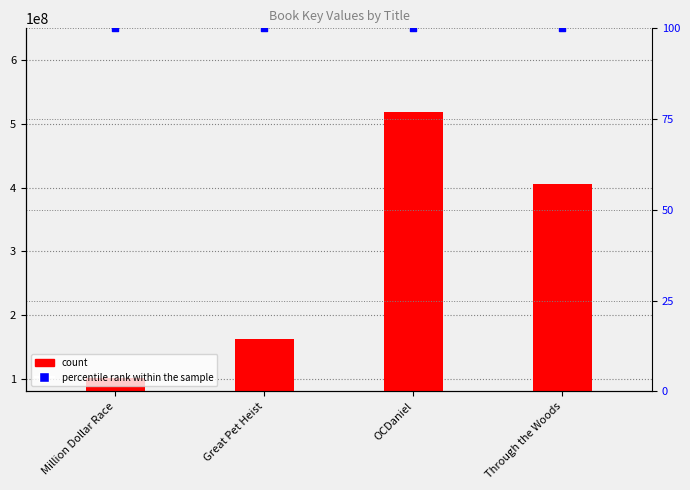

At which category is the sum across all series the highest?

OCDaniel